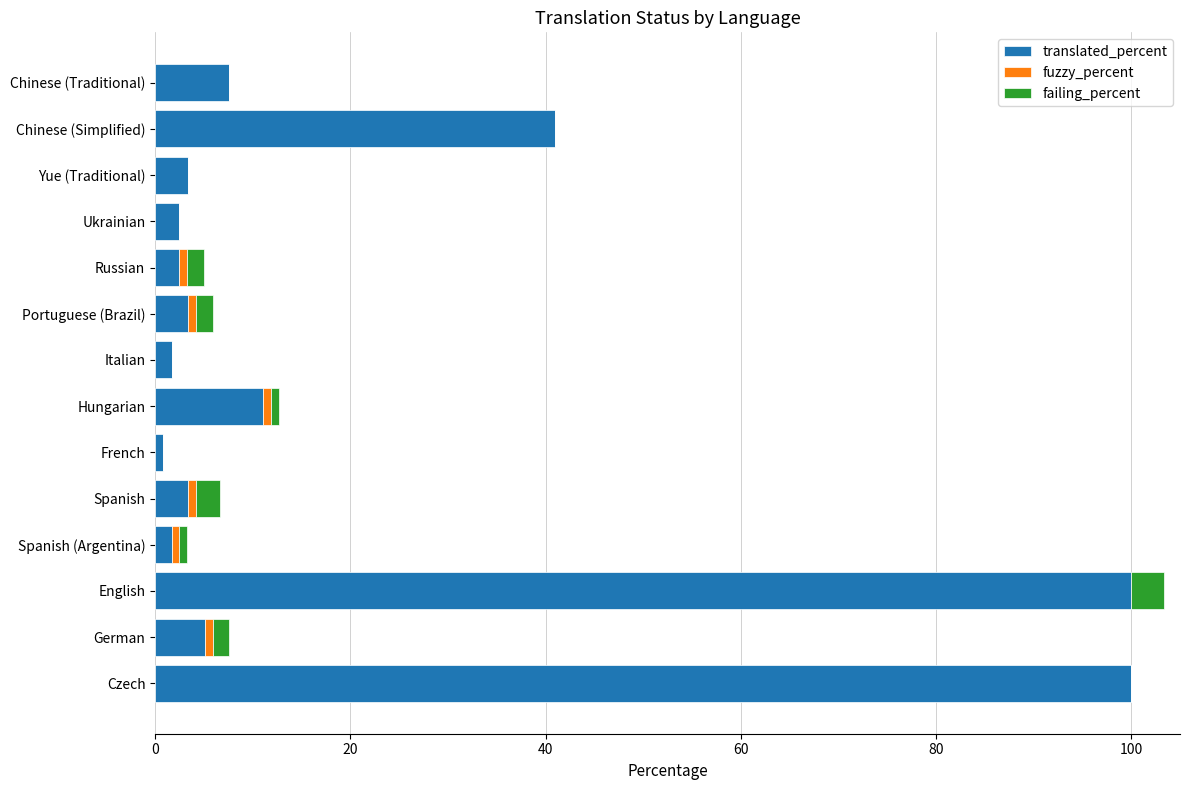

What is the maximum value for translated_percent?

100.0